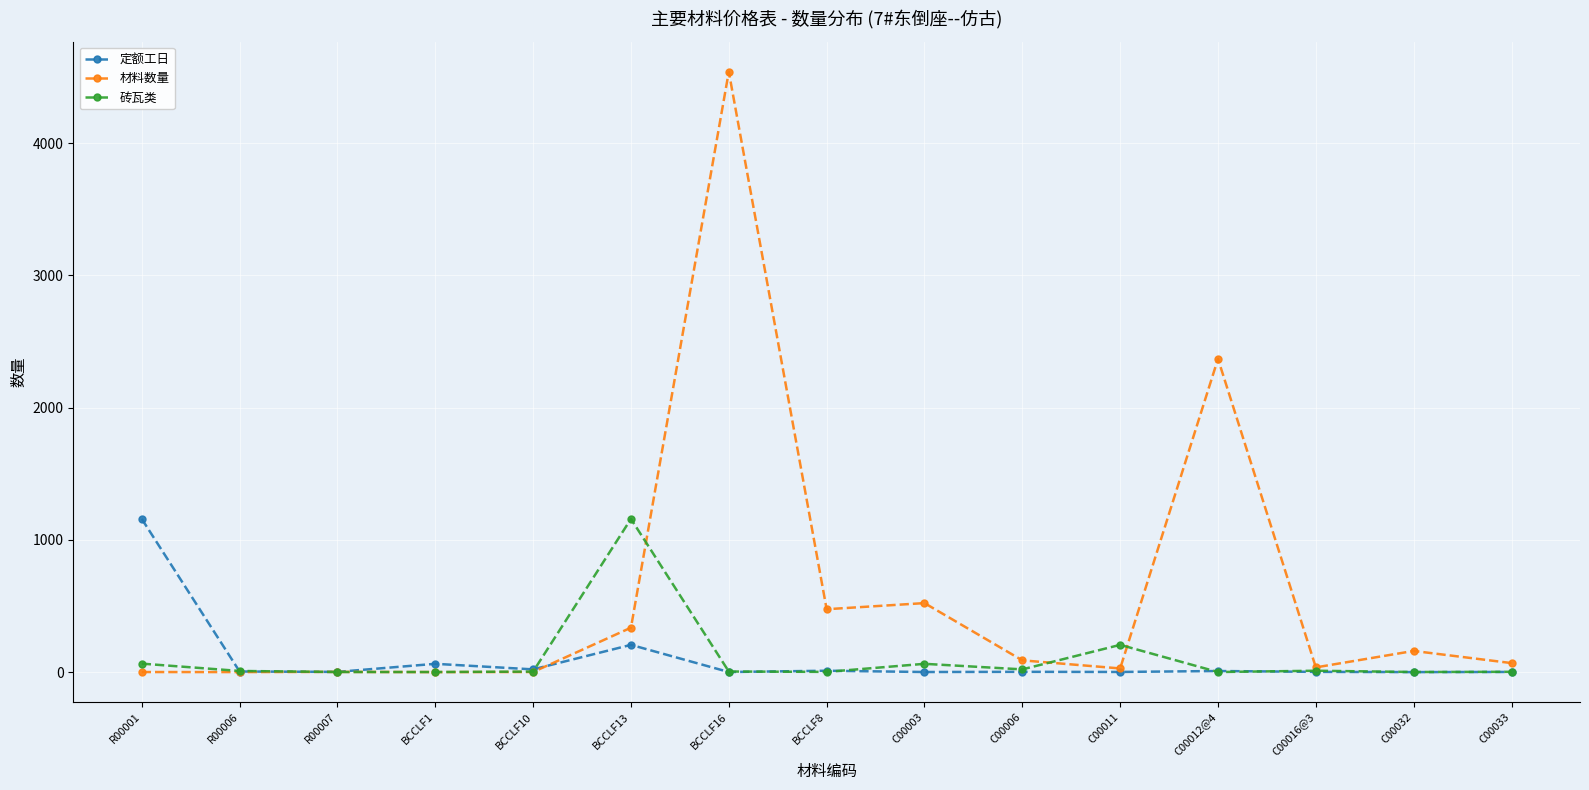

What is the greatest value displayed?

4540.2